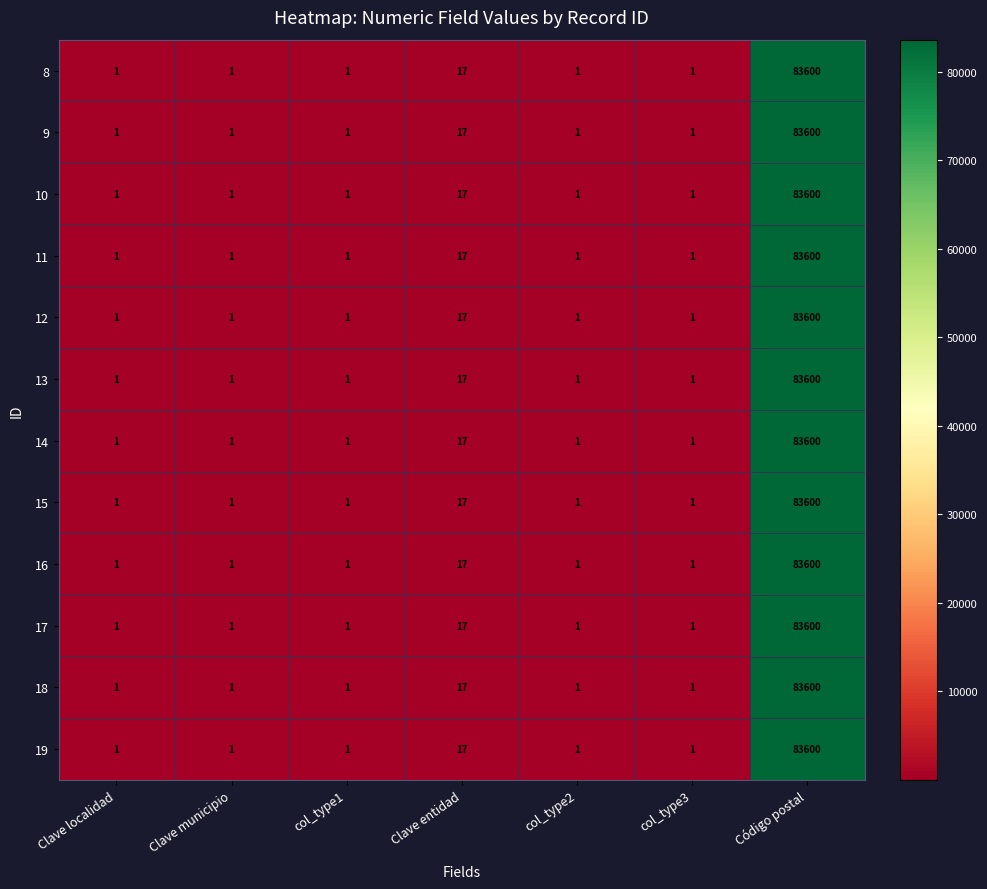

At which category does the chart reach its peak across all series?

Código postal